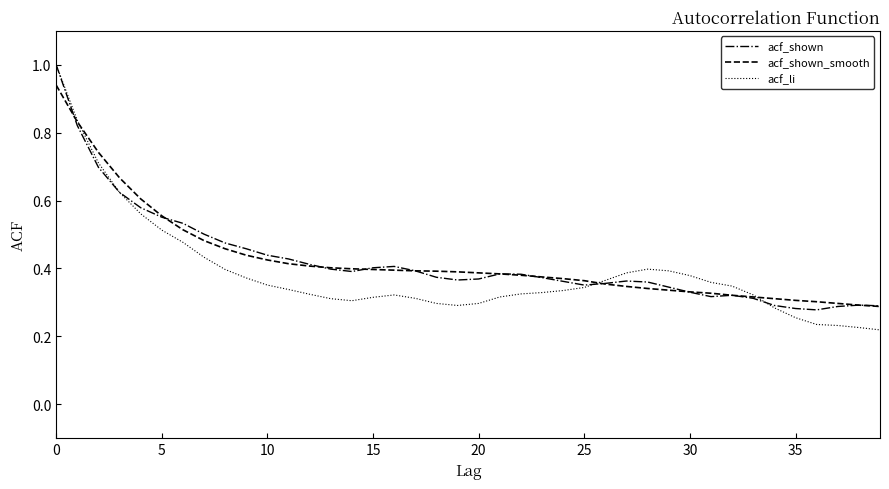

What is the maximum value shown in the chart?

1.0